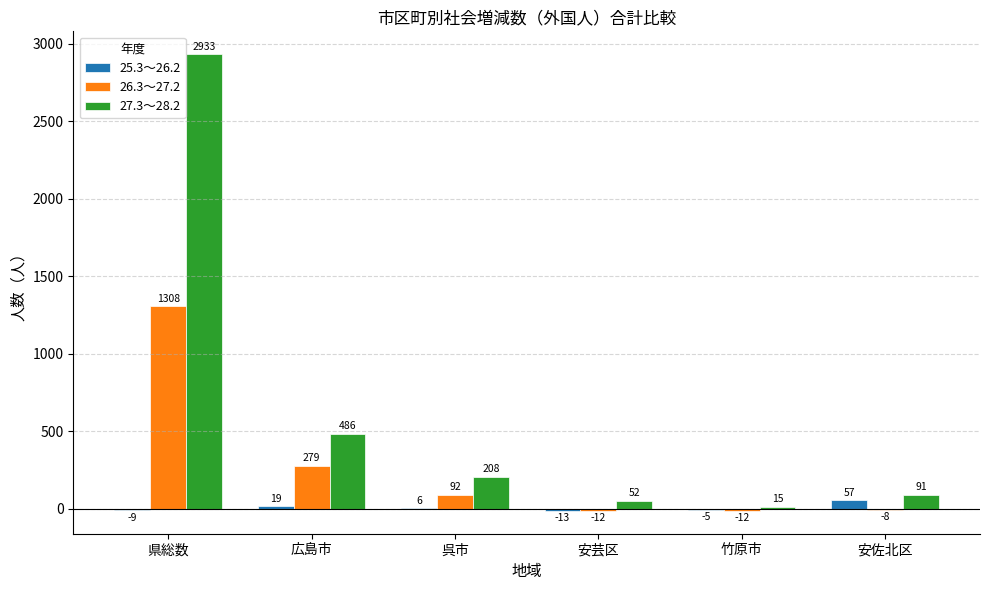

At which label is 27.3～28.2 closest to 1474?

広島市